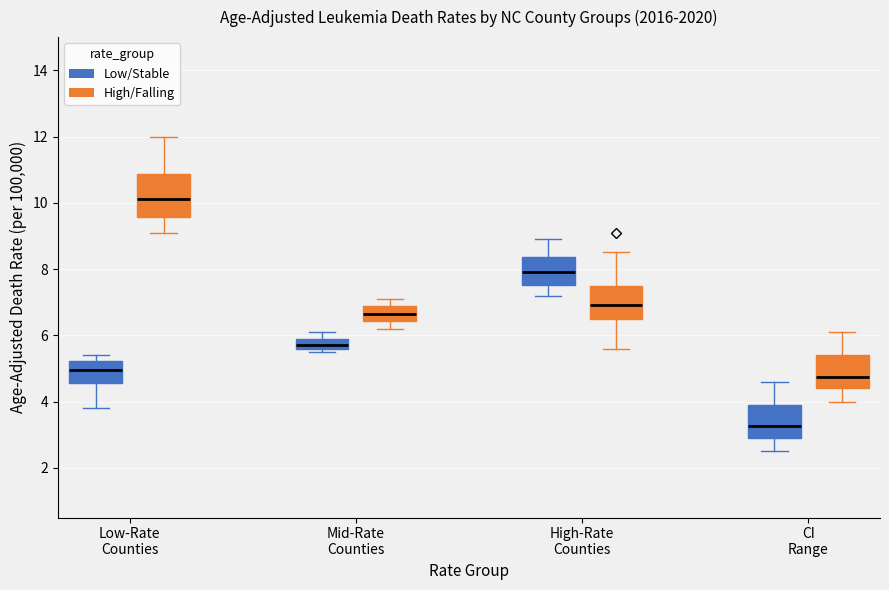

Which box is the tallest, from its lower edge to its upper edge?

Low-Rate Counties (High/Falling)